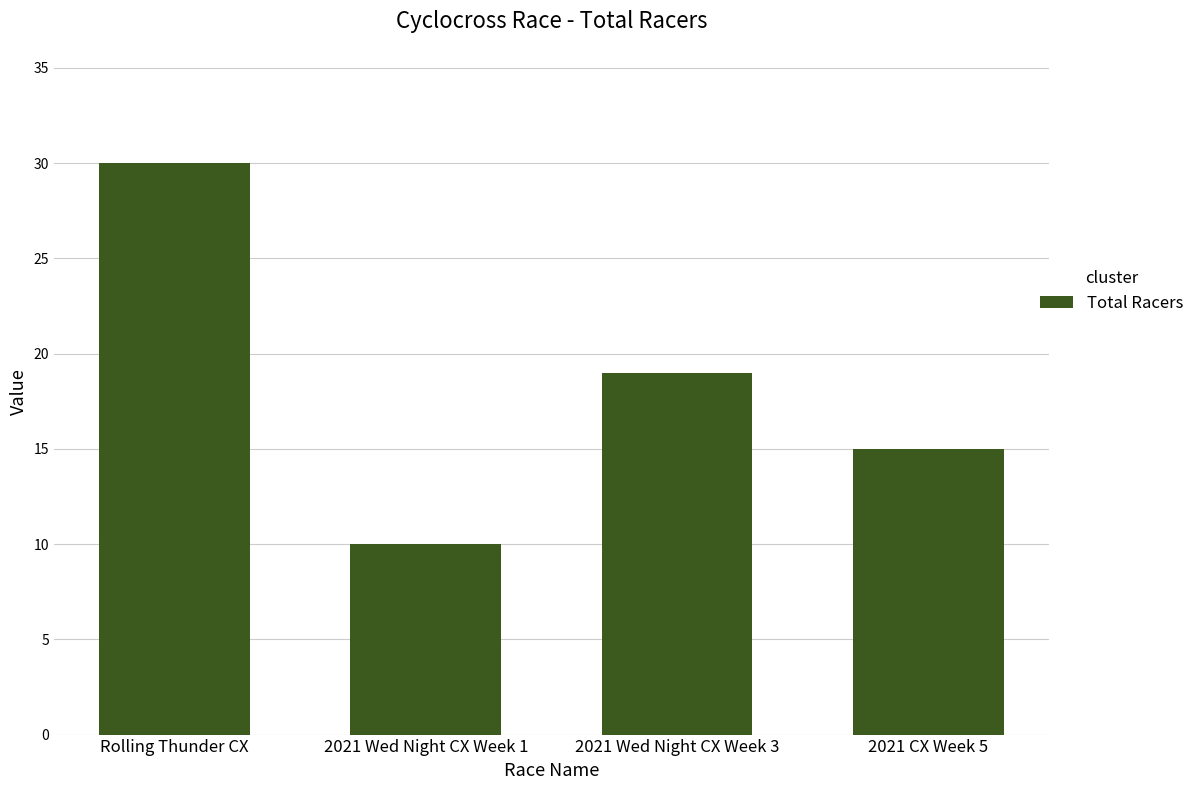

Where does the data first go above 19?

Rolling Thunder CX